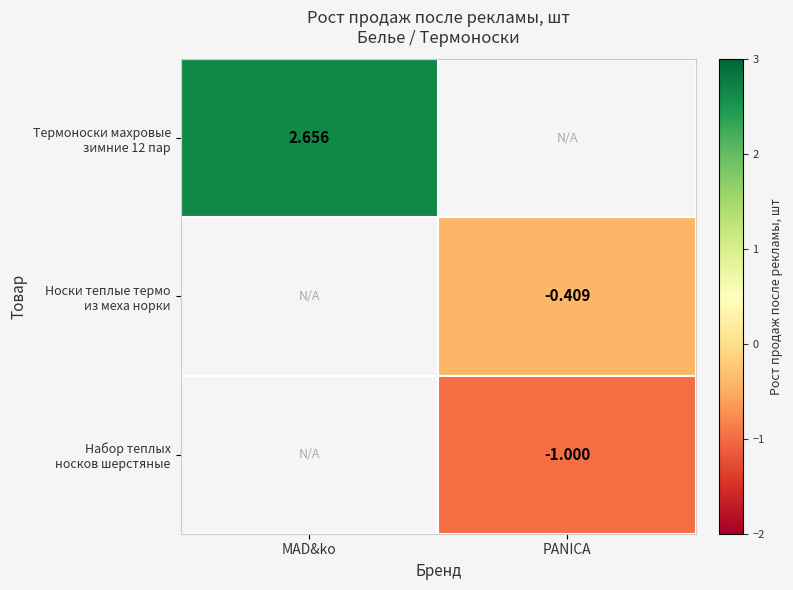

Which series has the largest range (max minus min)?

Термоноски махровые зимние 12 пар